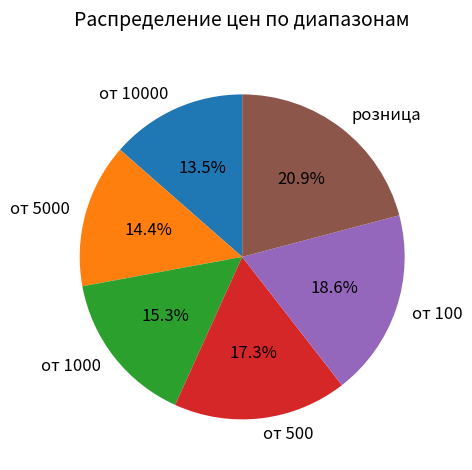

What is the ratio of the value at от 1000 to the value at от 5000?

1.1